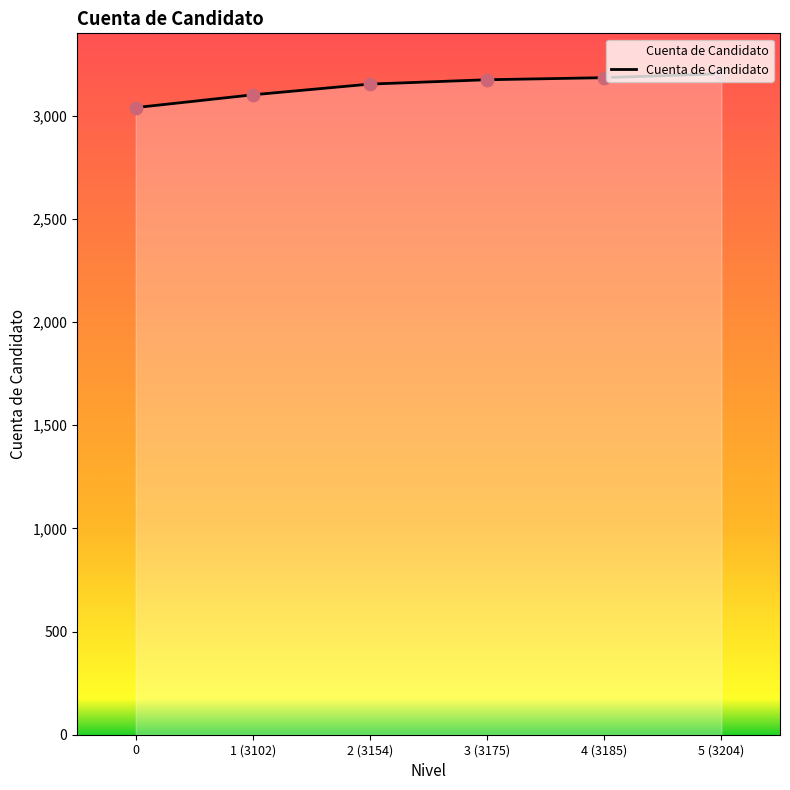

Which has a higher value, 3 (3175) or 5 (3204)?

5 (3204)